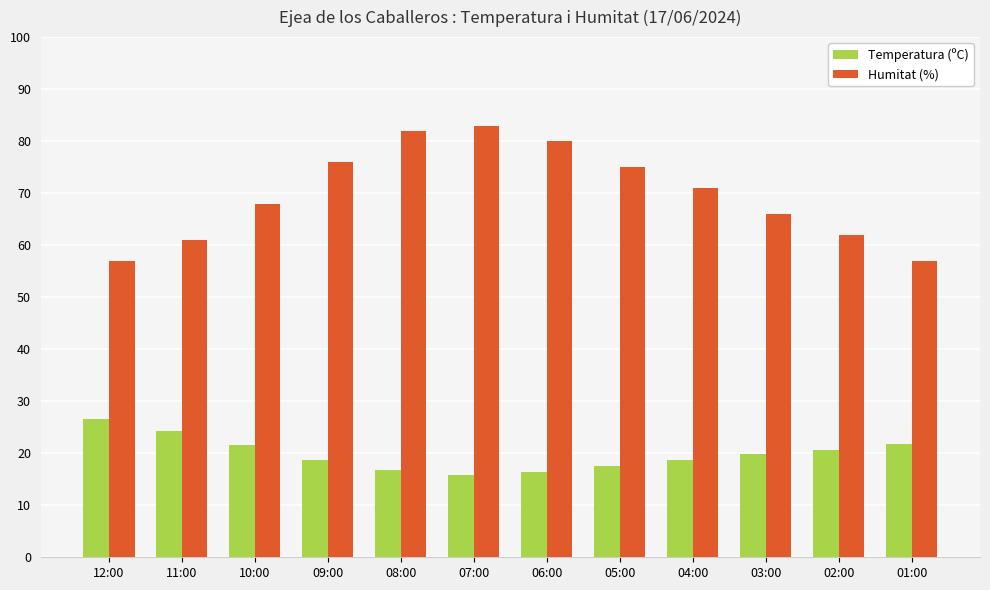

Where does the Humitat (%) series first go above 71?

09:00